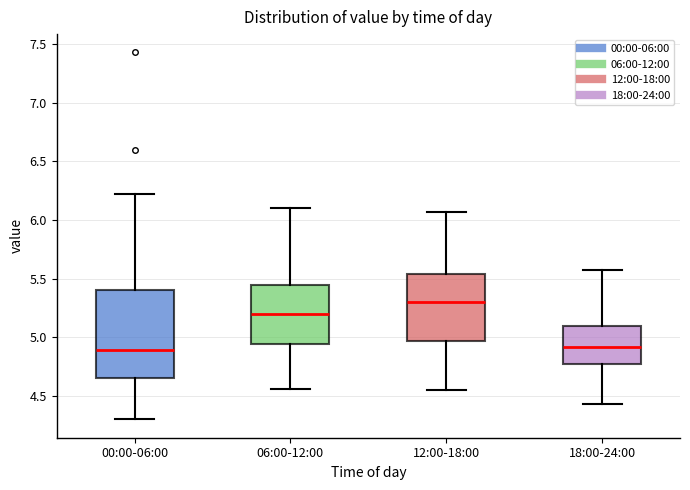

Comparing the boxes themselves (not the whiskers), which one is the tallest?

00:00-06:00